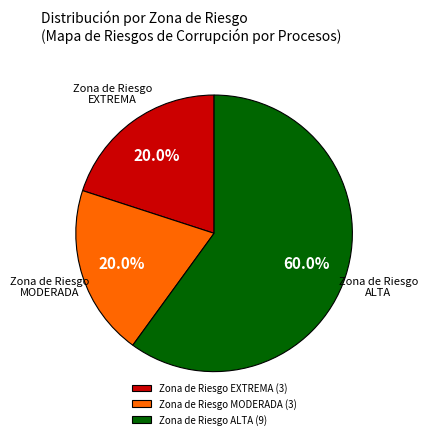

How many slices are in this pie chart?

3